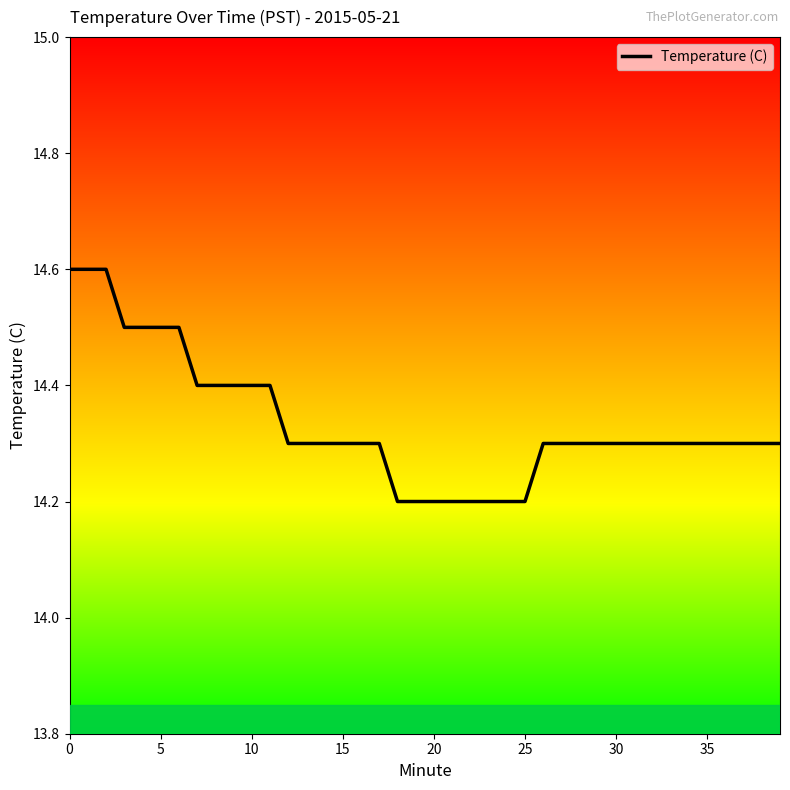

What is the sum of all values?

573.4